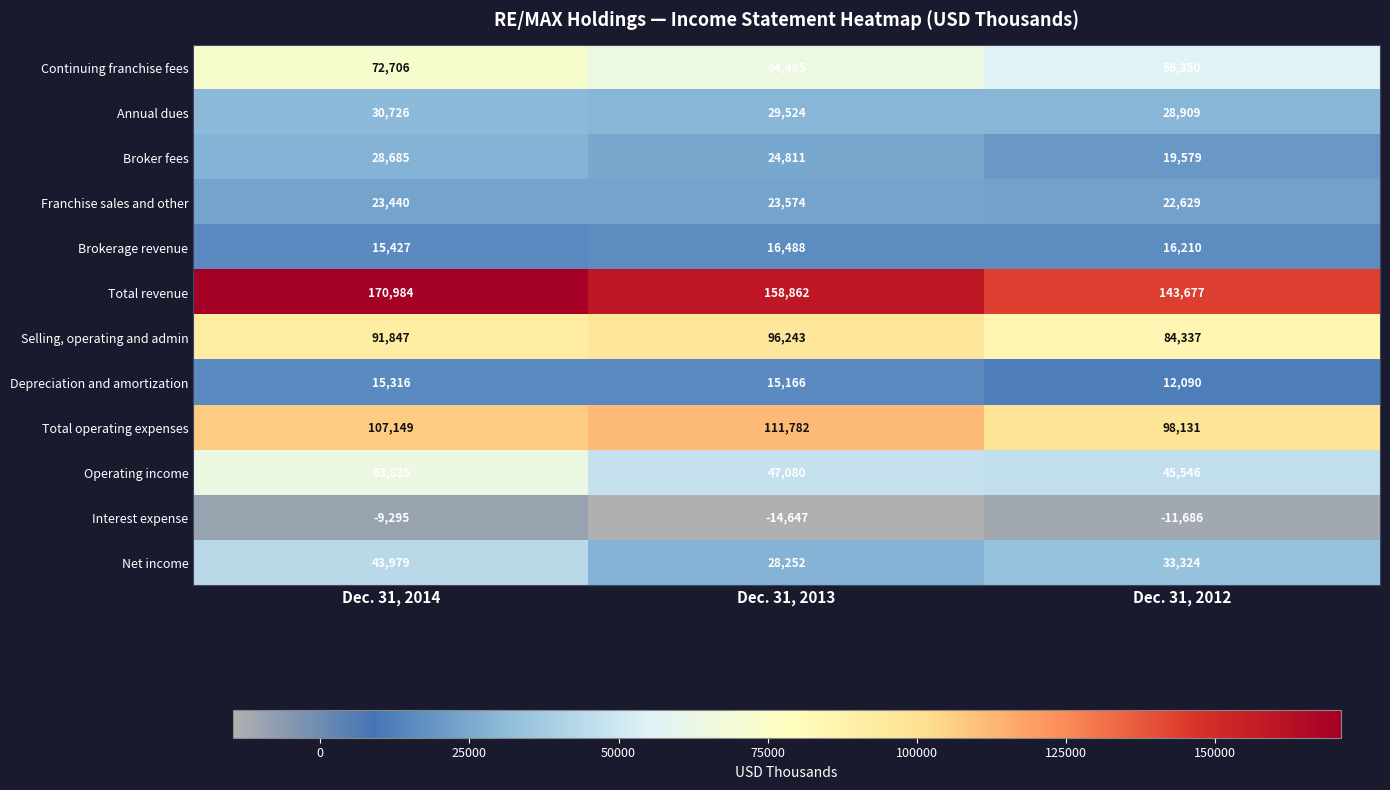

What is the spread (max minus min) of values at Dec. 31, 2012?

155363